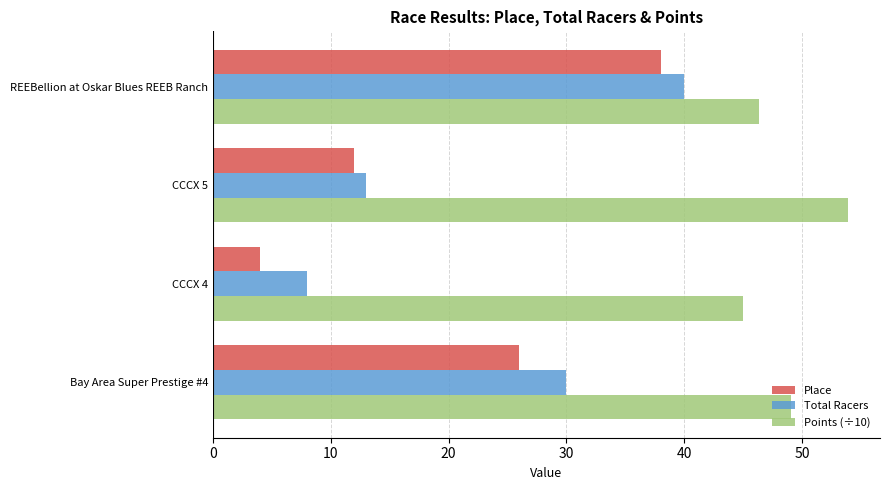

Is the value of Place at Bay Area Super Prestige #4 greater than the value of Points (÷10) at Bay Area Super Prestige #4?

No